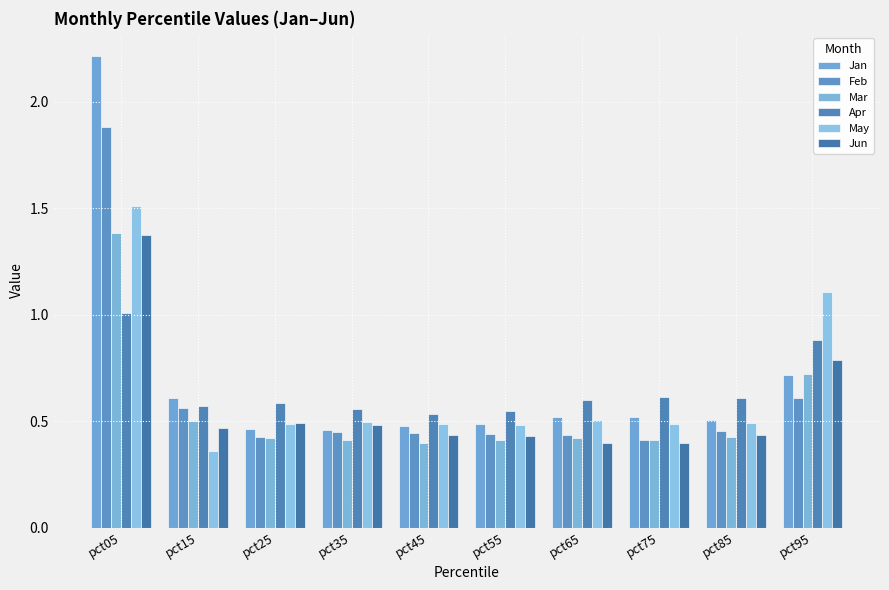

How many bars are there in total?

60